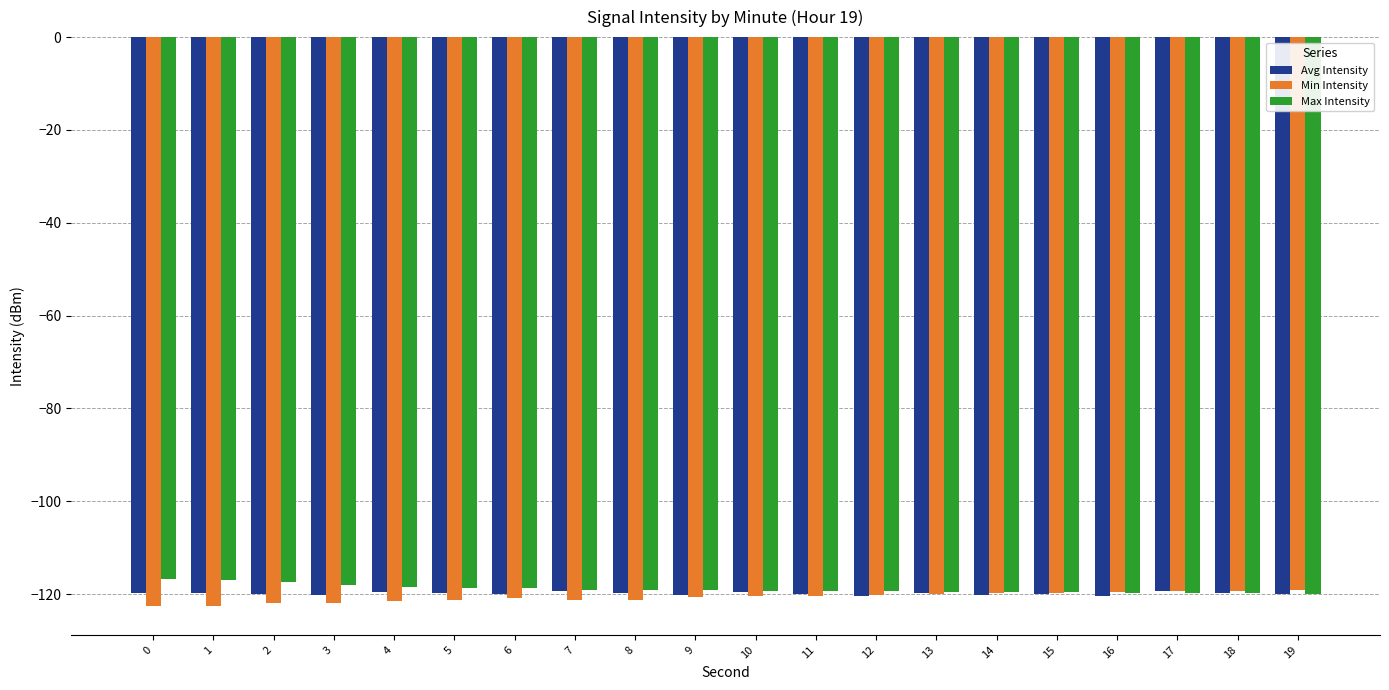

The value of Max Intensity at 0 is -116.8. True or false?

True